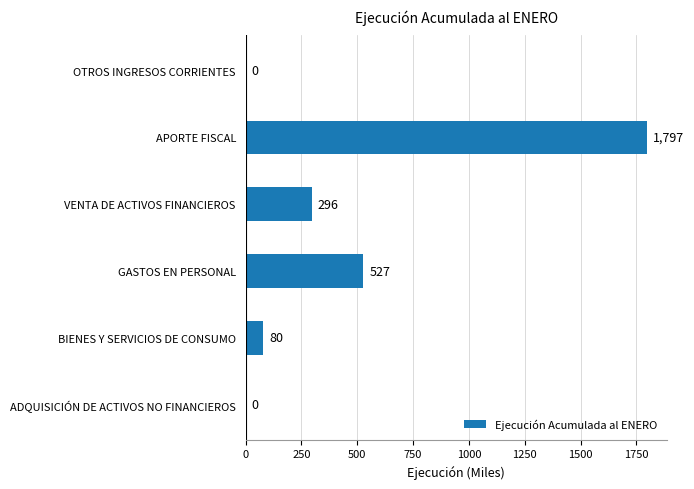

True or false: the data shows 1797 at APORTE FISCAL.

True